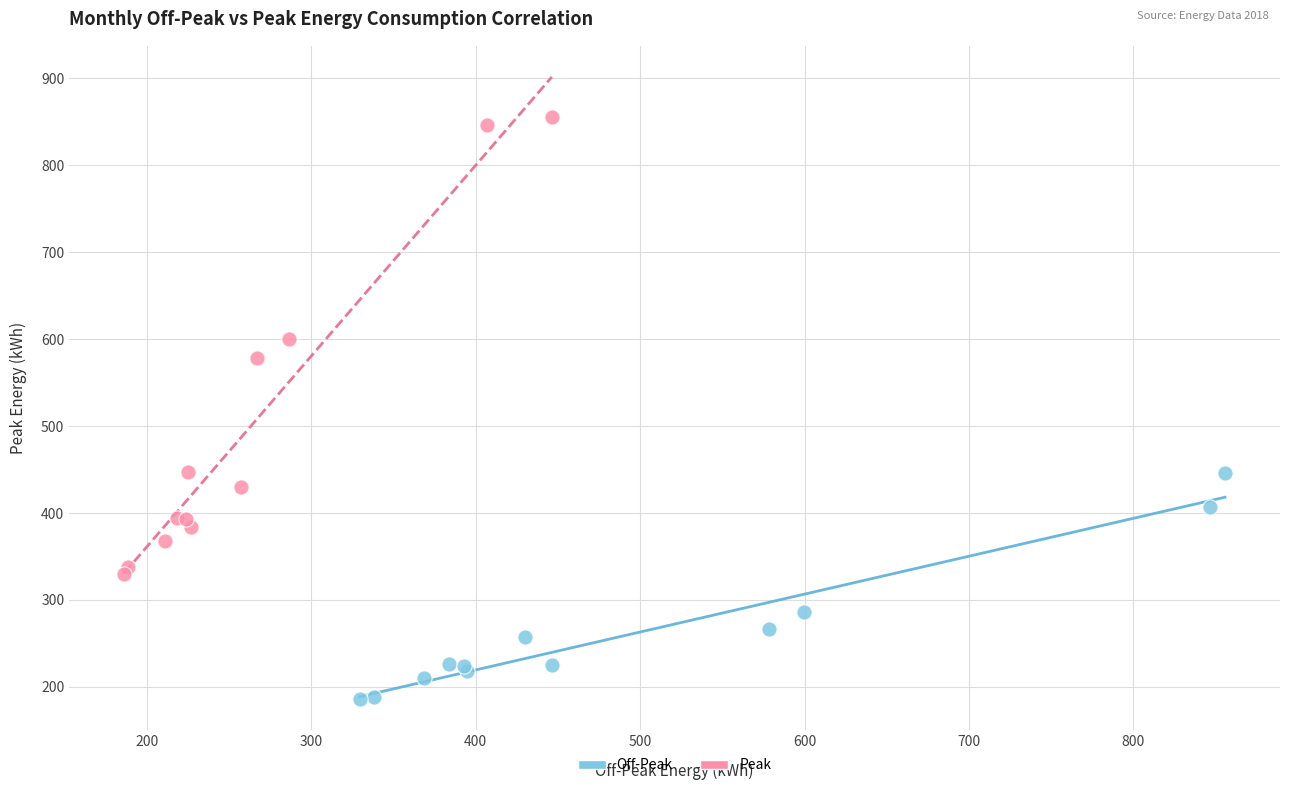

Which series reaches the maximum Y coordinate?

Peak